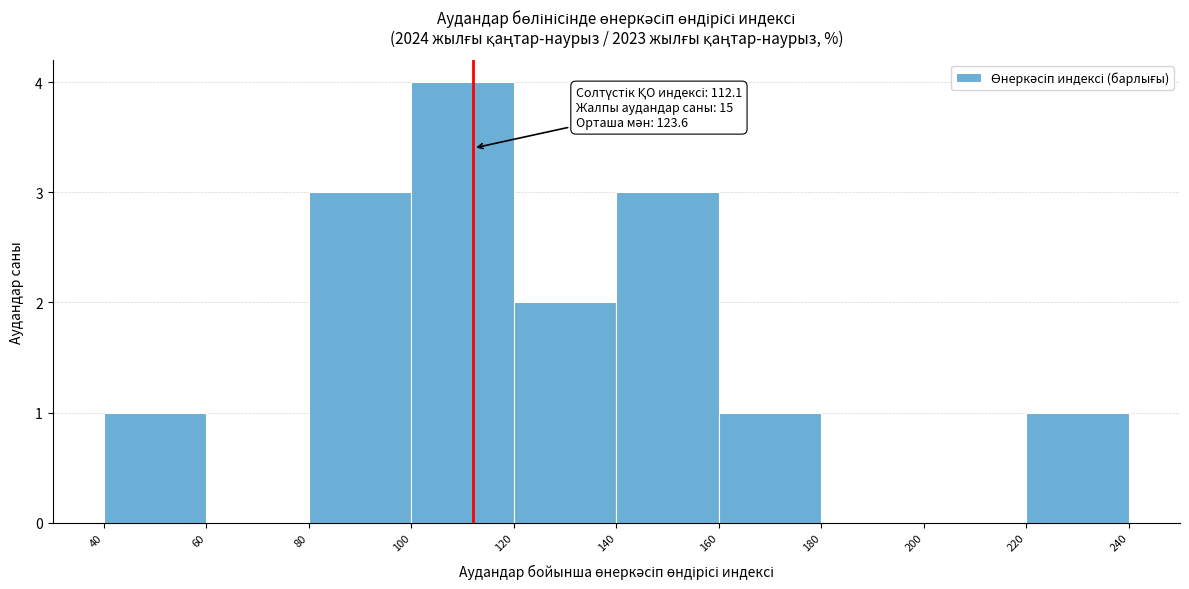

Over which range of the x-axis is the bar tallest?

100 to 120